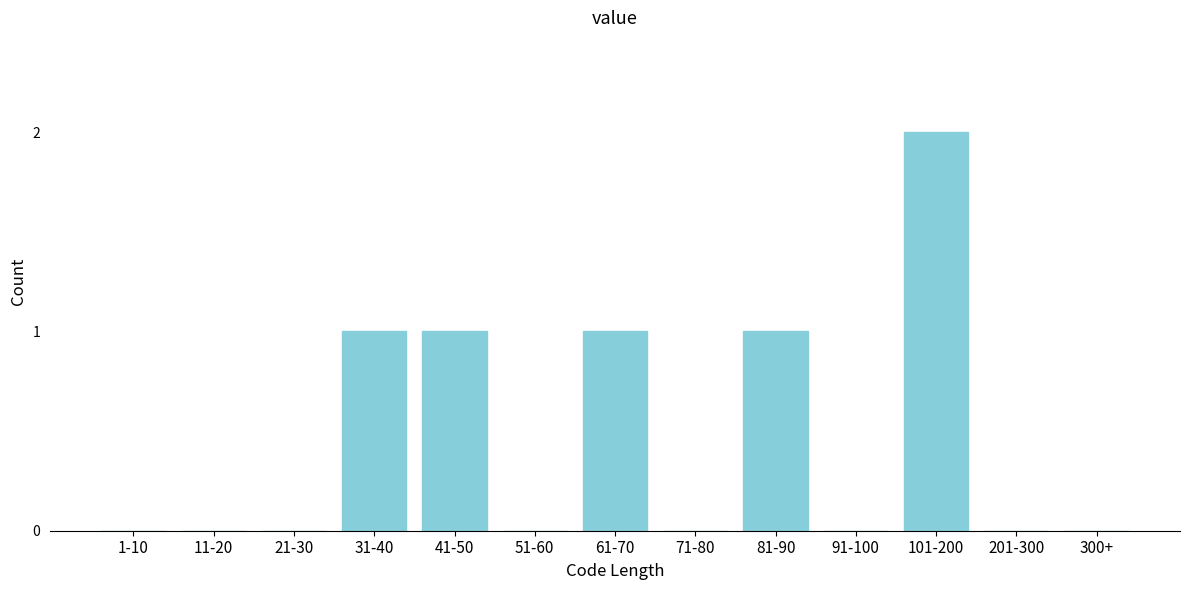

Reading left to right, list all the values displayed in this chart.

1-10=0	11-20=0	21-30=0	31-40=1	41-50=1	51-60=0	61-70=1	71-80=0	81-90=1	91-100=0	101-200=2	201-300=0	300+=0